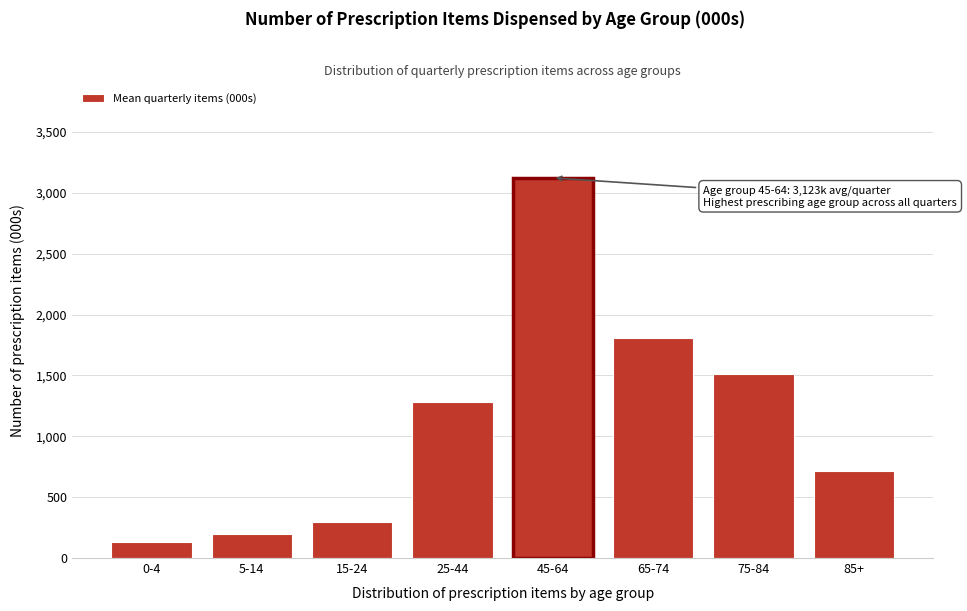

Reading right to left, what are all the values shown in this chart?

85+=716.3	75-84=1510.7	65-74=1809.6	45-64=3123.4	25-44=1277.9	15-24=297.1	5-14=199.8	0-4=132.1